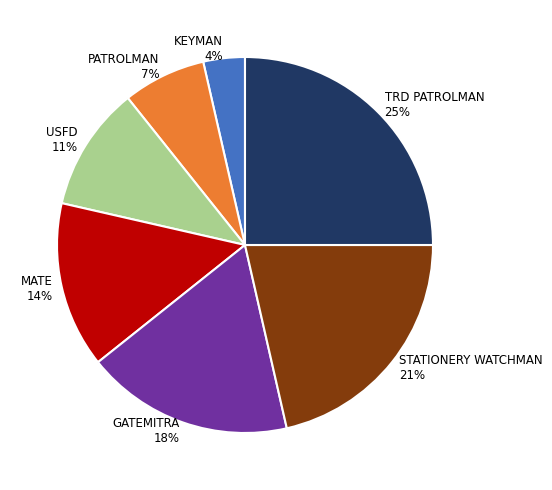

What is the smallest slice in the pie chart?

KEYMAN